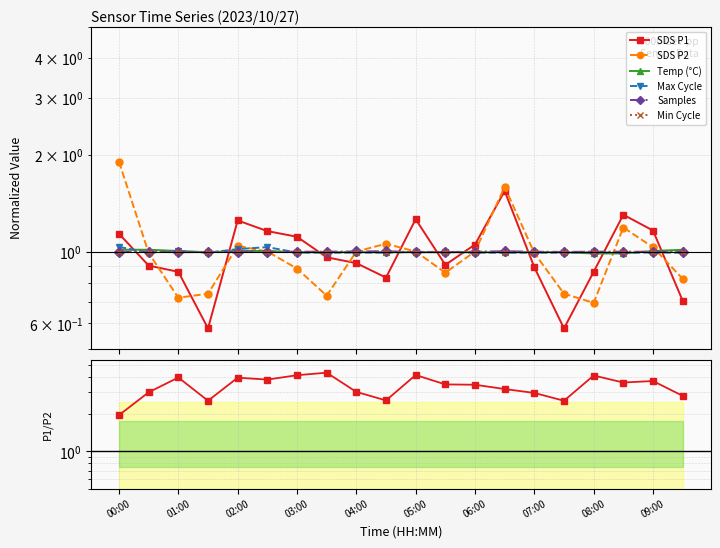

Is it true that Max_cycle equals 1.5 at 04:30?

False